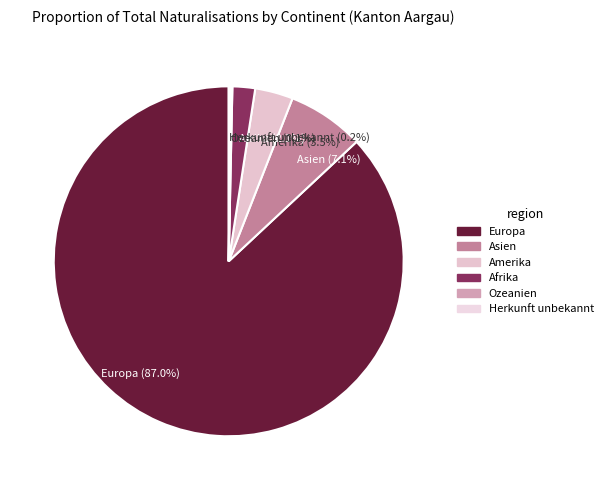

Which has a higher value, Europa (87.0%) or Amerika (3.5%)?

Europa (87.0%)